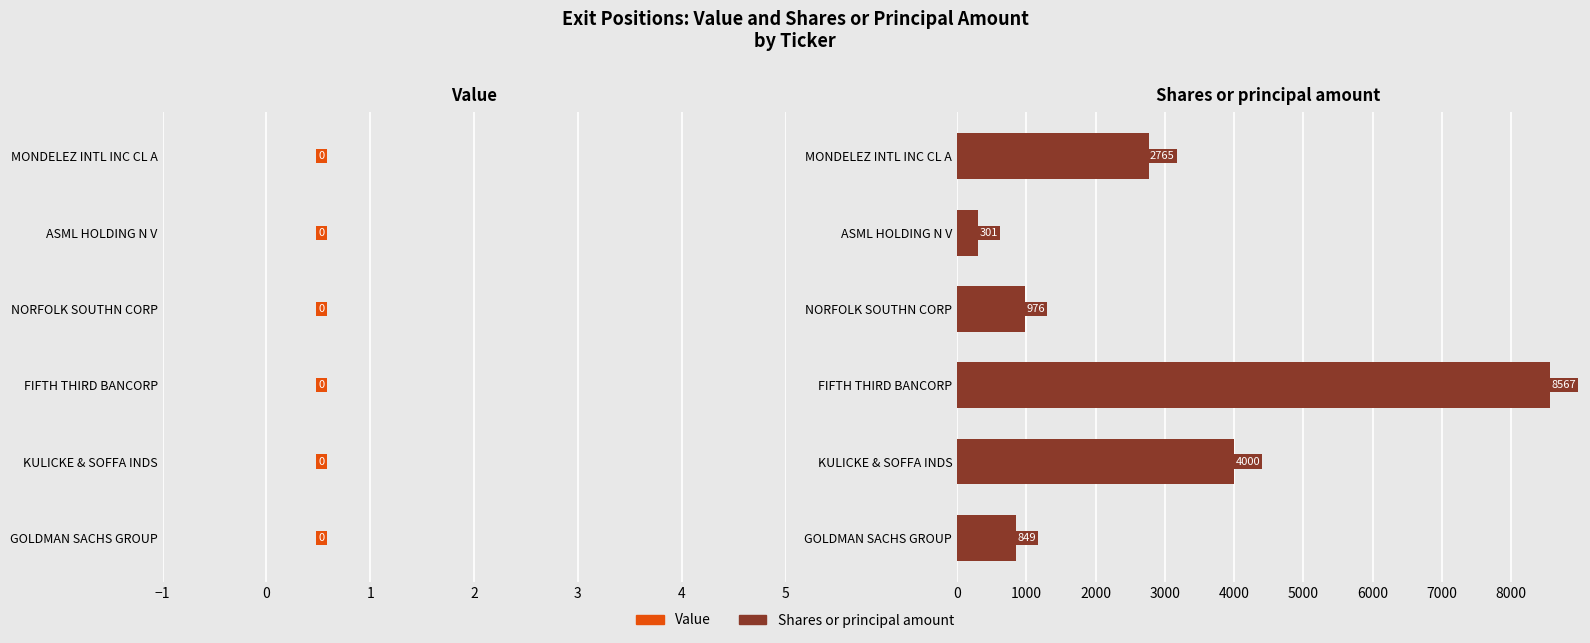

At which label is the value closest to 4434?

KULICKE & SOFFA INDS